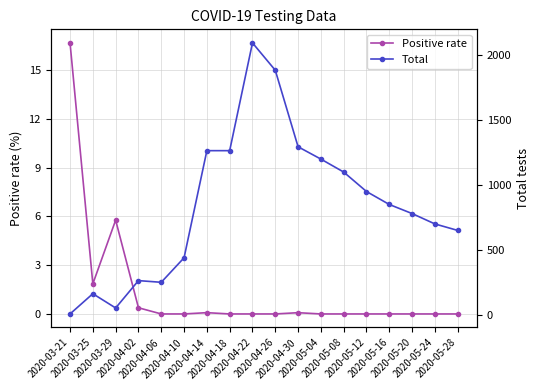

Where is the first local maximum for Total?

2020-03-25